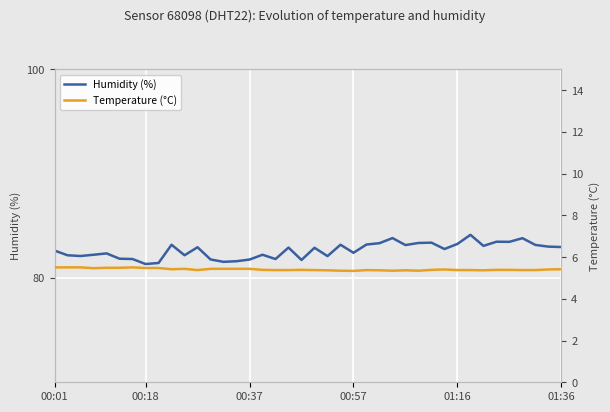

How many values in the Humidity (%) series exceed 82?

30